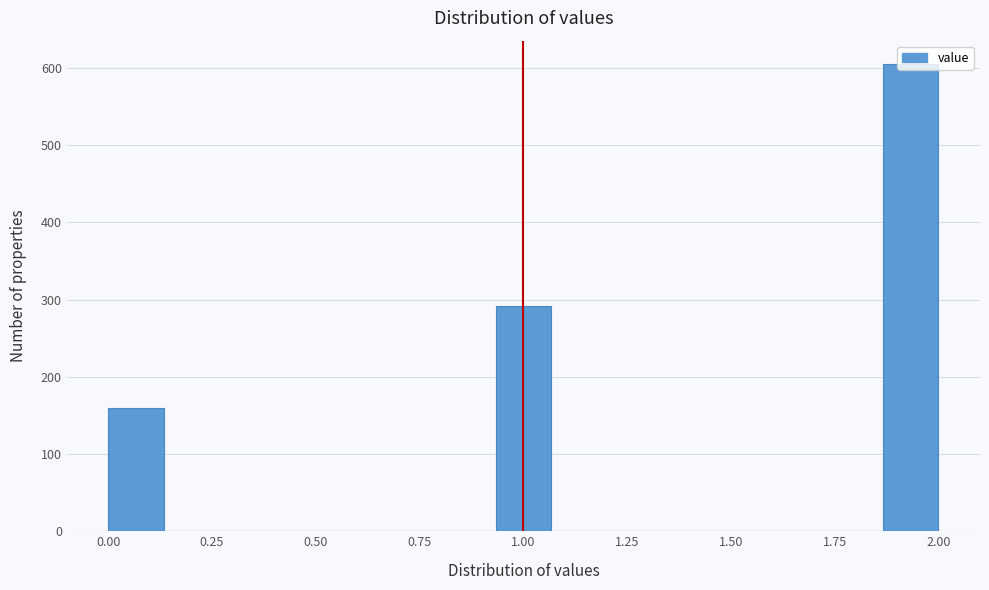

Read against the x-axis, roughly where is the centre of the tallest bar?

1.95